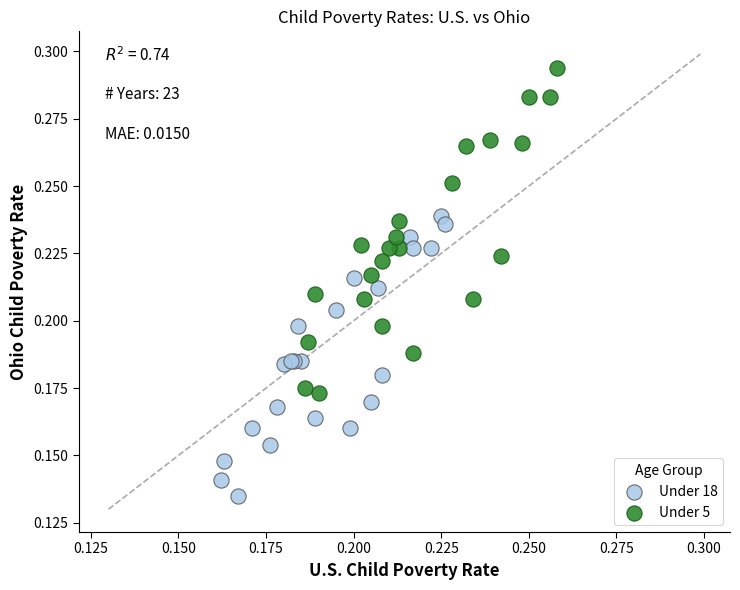

Which series reaches the maximum Y coordinate?

Under 5